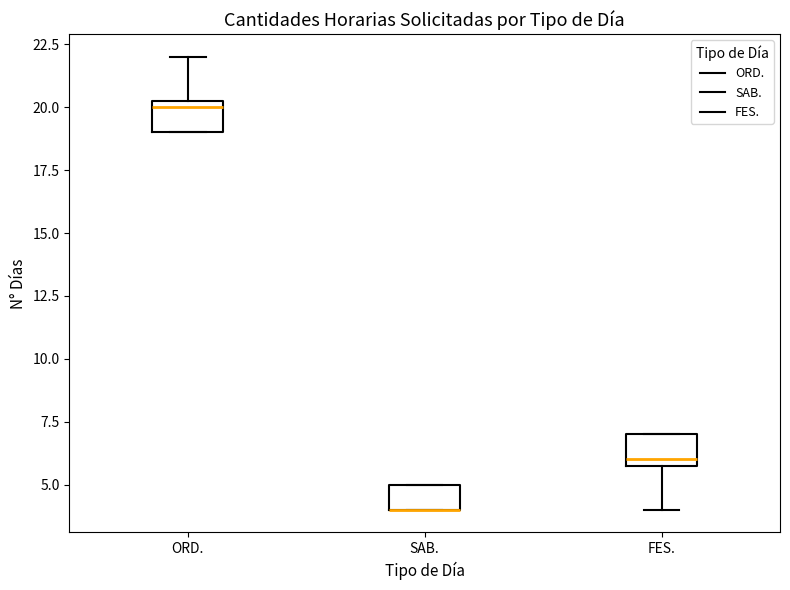

Reading left to right, read every box against the y-axis: the position of its median line, the range the box covers, and the ends of its whiskers. The values are not printed on the chart, so give them approximately, as read against the axis.

ORD.: median 20.0, box 19.0 to 20.5, whiskers 19.0 to 22.0
SAB.: median 4.0 (drawn on the box's lower edge), box 4.0 to 5.0, whiskers 4.0 to 5.0
FES.: median 6.0 (just above the box's lower edge), box 6.0 to 7.0, whiskers 4.0 to 7.0